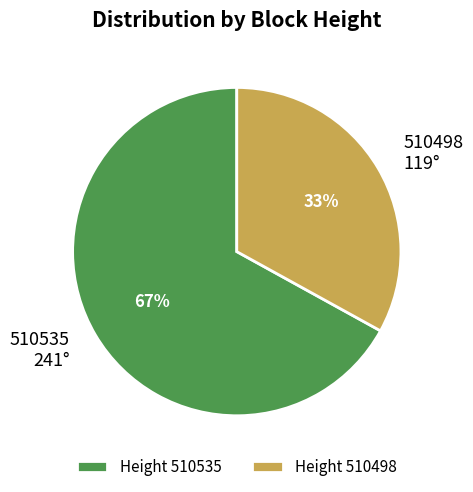

Rank the categories by value from highest to lowest.

510535, 510498